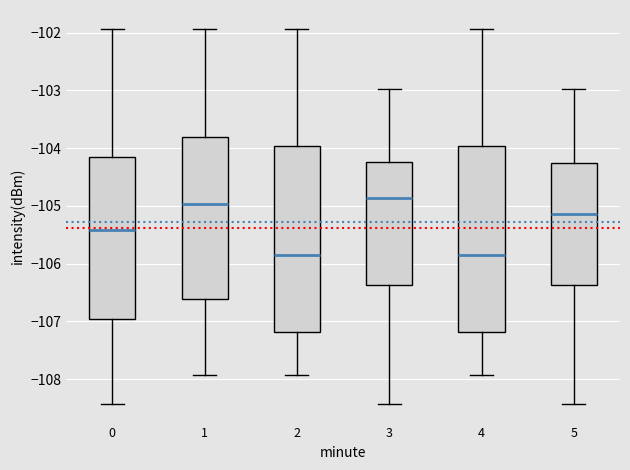

Where is the upper edge of the box at x = 4 on the y-axis? The values are not printed on the chart, so give them approximately, as read against the axis.

-104.0